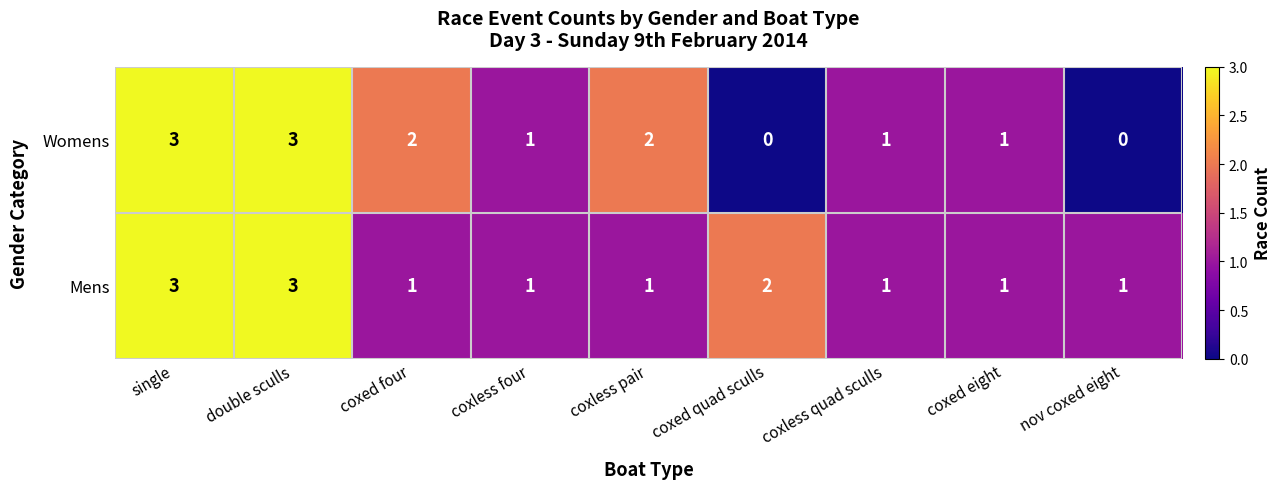

Reading right to left, list all the values displayed in this chart.

Womens: 0	1	1	0	2	1	2	3	3
Mens: 1	1	1	2	1	1	1	3	3